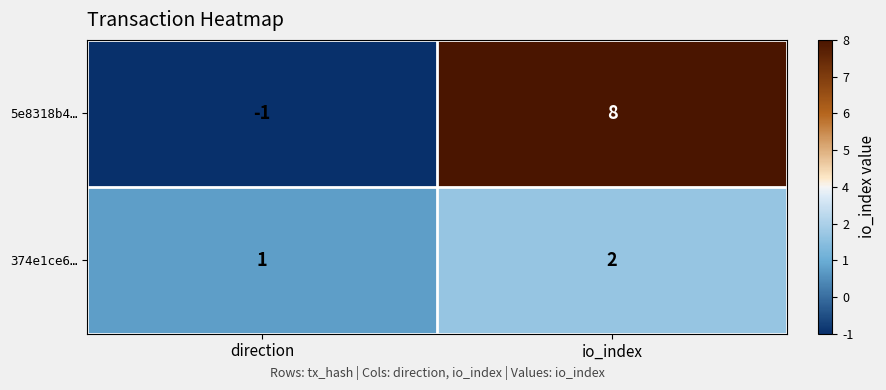

How many values in the 5e8318b4… series are below 8?

1